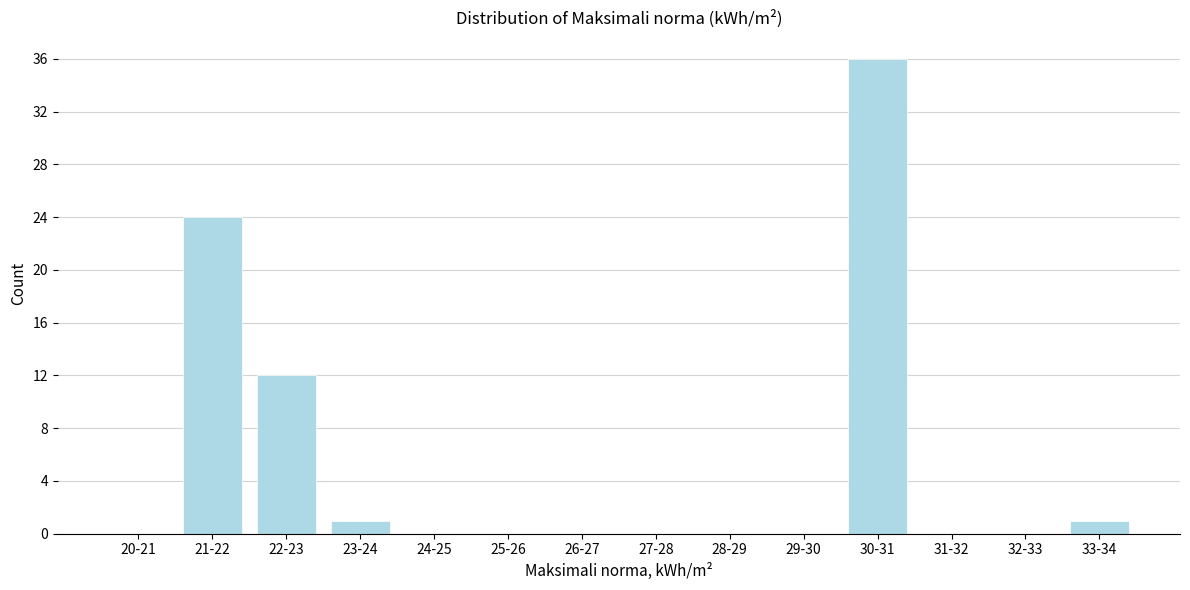

Reading left to right, list all the values displayed in this chart.

20-21=0	21-22=24	22-23=12	23-24=1	24-25=0	25-26=0	26-27=0	27-28=0	28-29=0	29-30=0	30-31=36	31-32=0	32-33=0	33-34=1